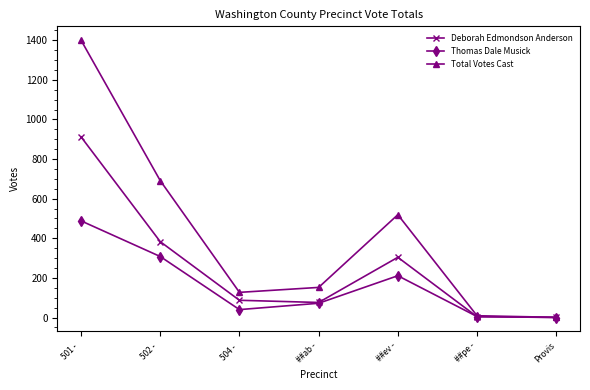

List the series in order of their peak value, highest first.

Total Votes Cast, Deborah Edmondson Anderson, Thomas Dale Musick